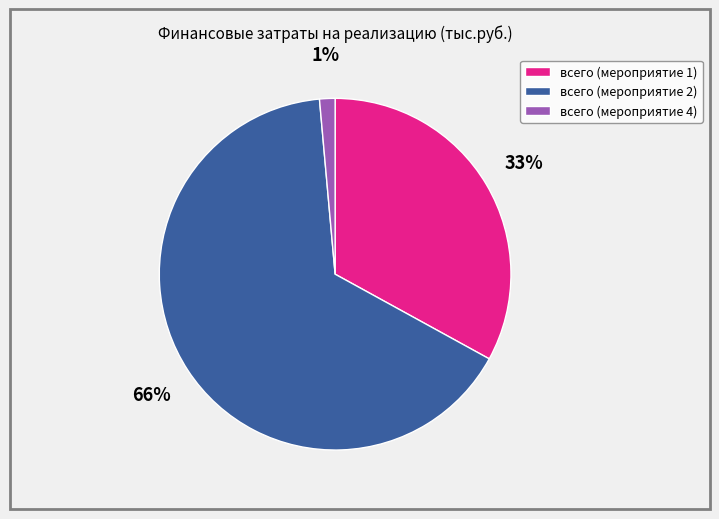

Combined, do всего (мероприятие 1) and всего (мероприятие 4) account for over 50%?

No